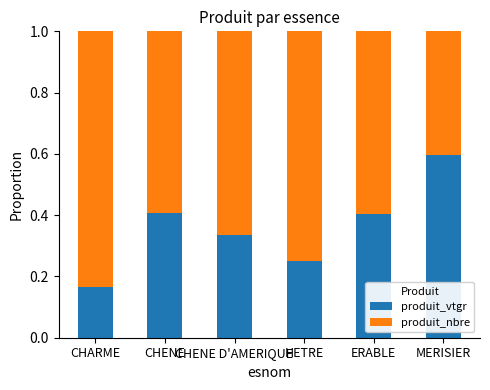

True or false: produit_vtgr has a value of 0.4 at CHENE.

True